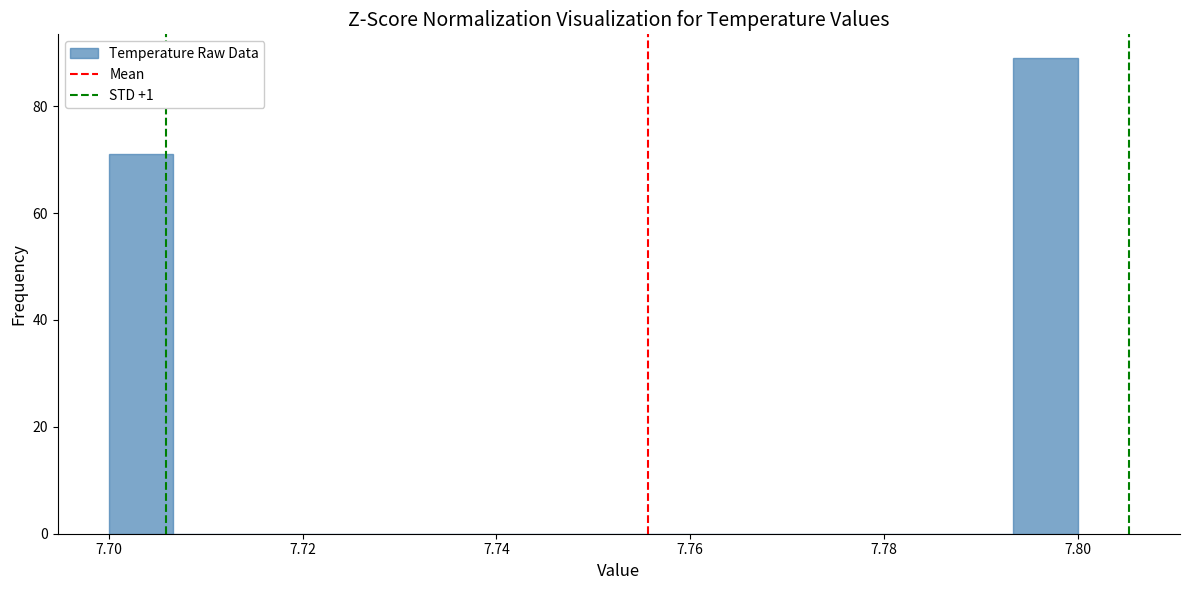

Read against the x-axis, roughly where is the centre of the tallest bar?

7.796